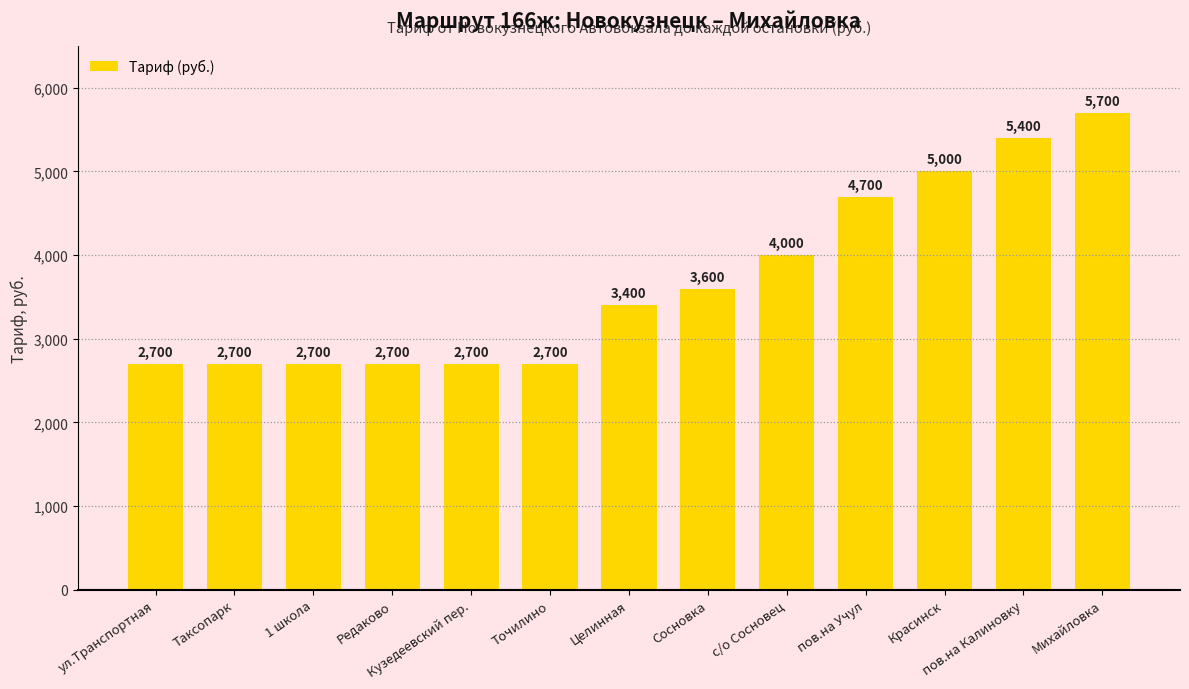

What is the average value?

3692